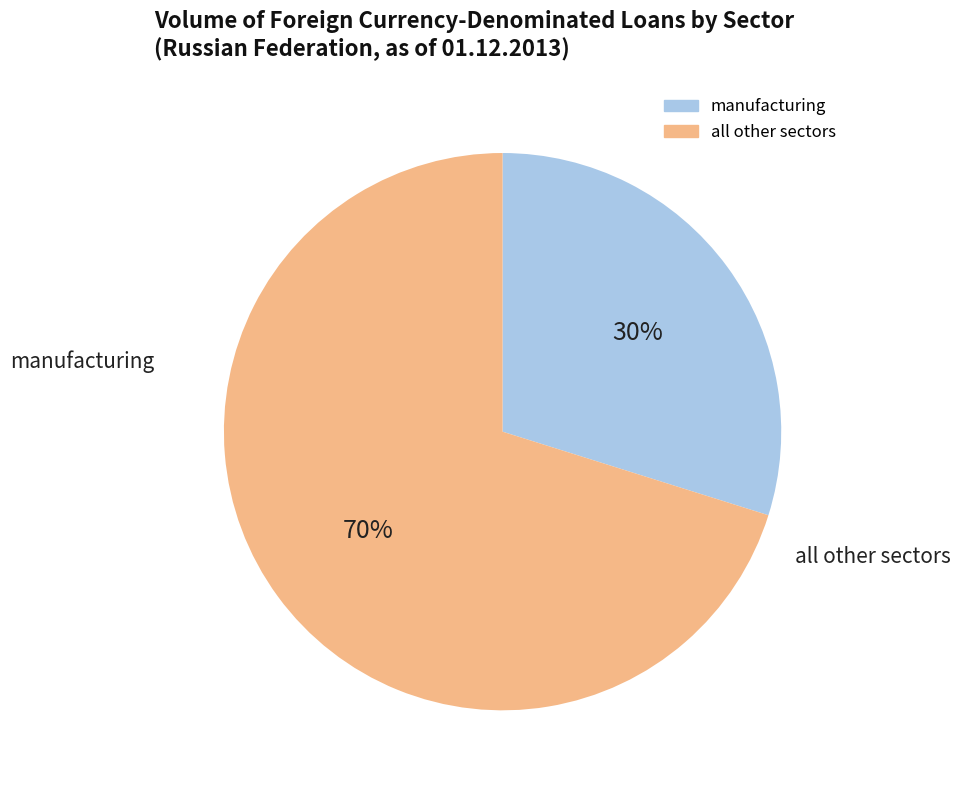

Is there any slice that represents more than half of the pie?

Yes